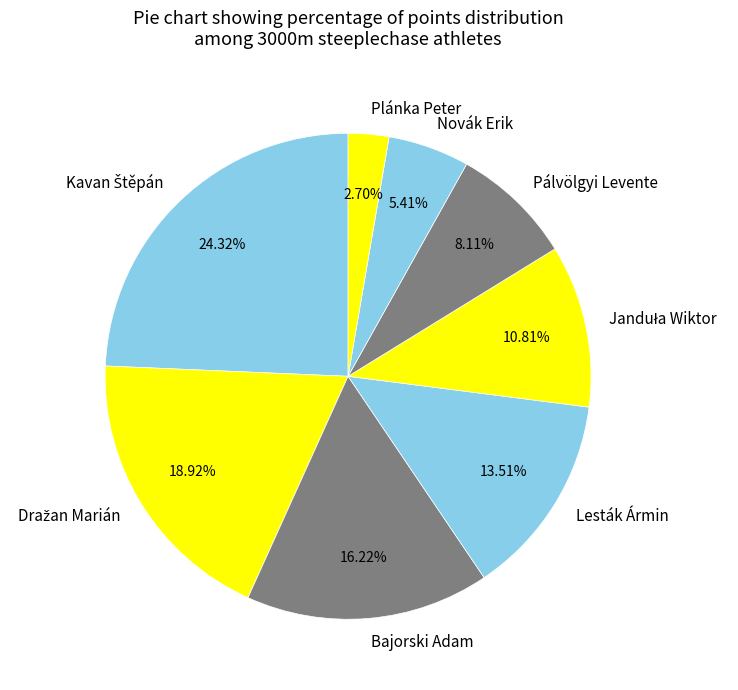

To the nearest percent, what percentage of the pie is Novák Erik?

5%